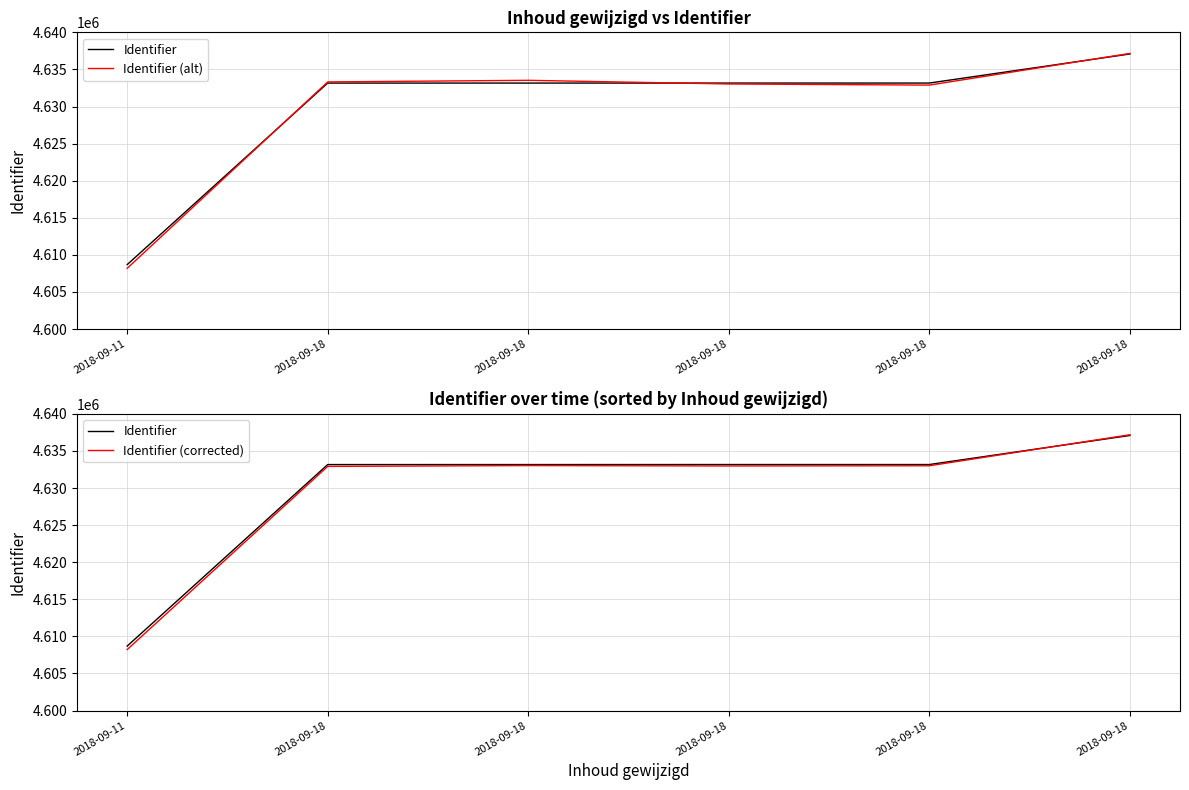

How many series are shown in this chart?

3